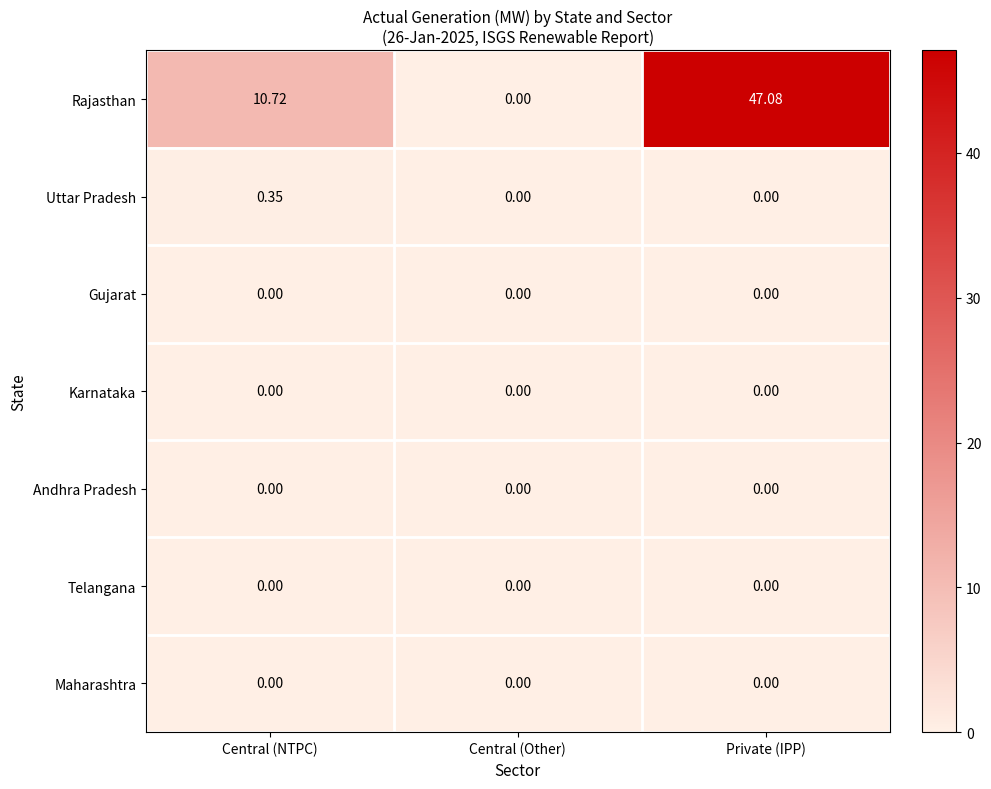

At which label is Rajasthan closest to 23?

Central (NTPC)